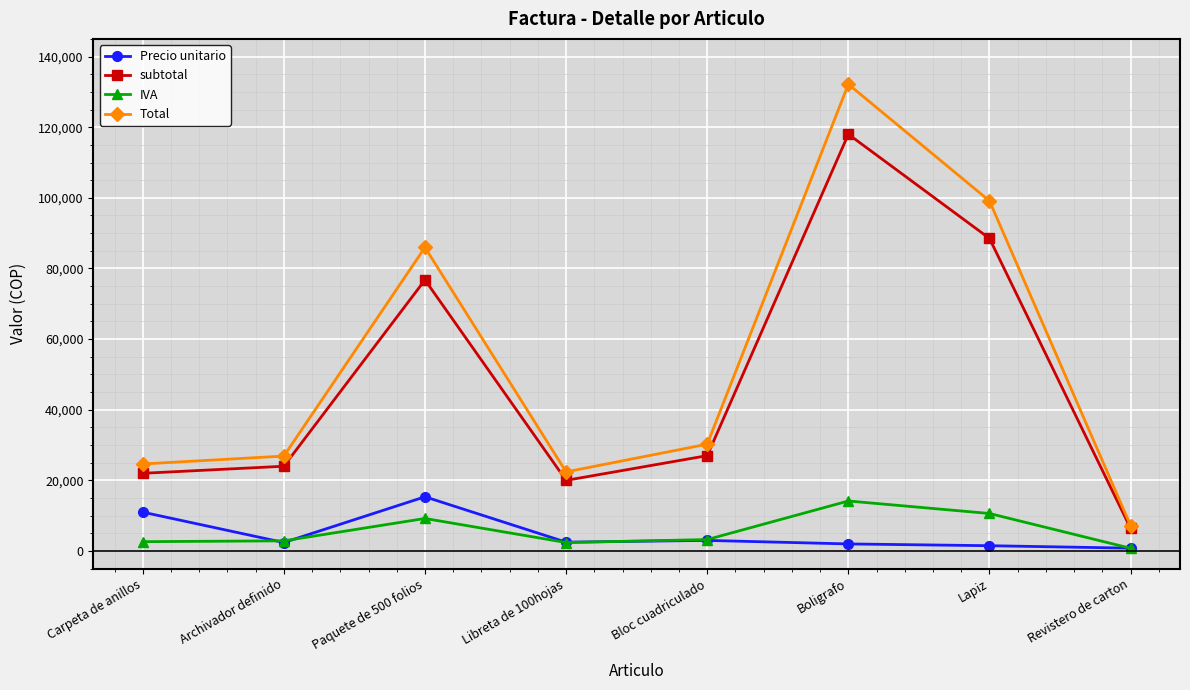

Which series has the widest spread of values?

Total